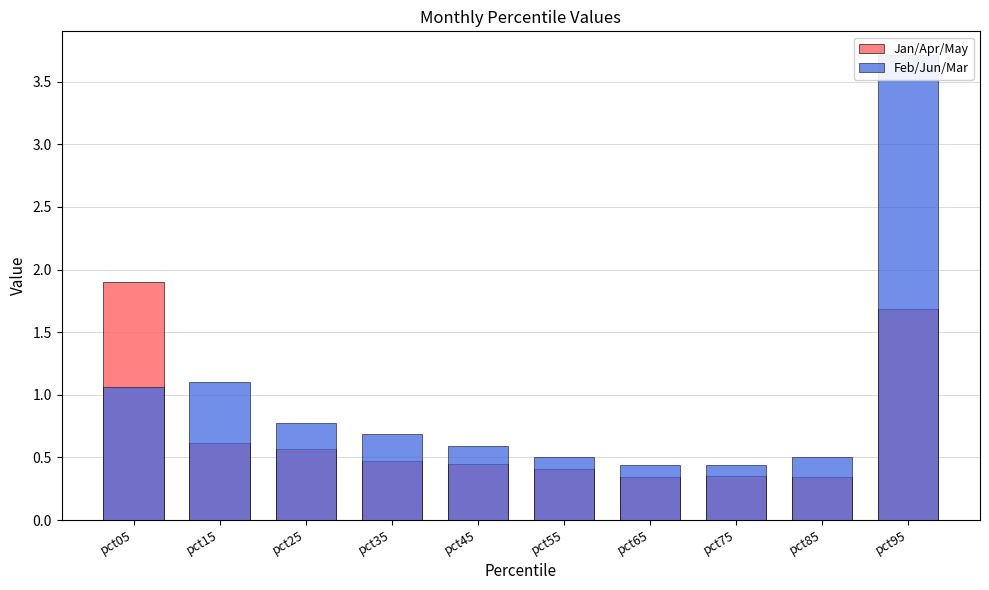

What is the difference between the Jan/Apr/May values at pct15 and pct55?

0.2